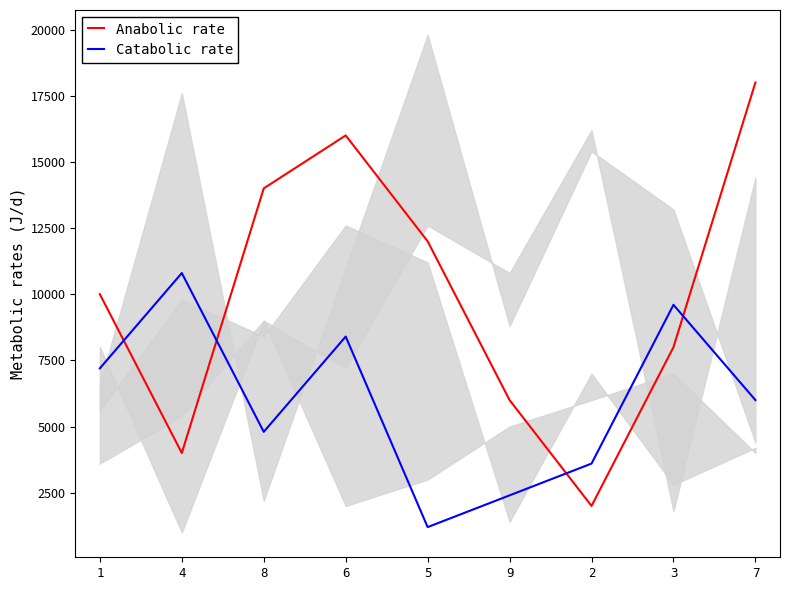

Rank the series by their maximum value, from highest to lowest.

Anabolic rate, Catabolic rate